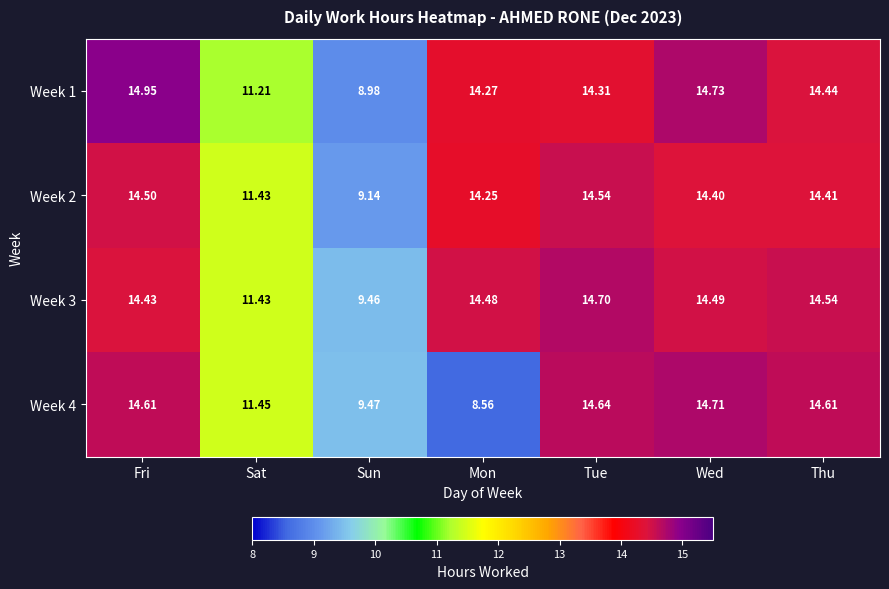

Which category has the highest value in the Week 2 series?

Tue